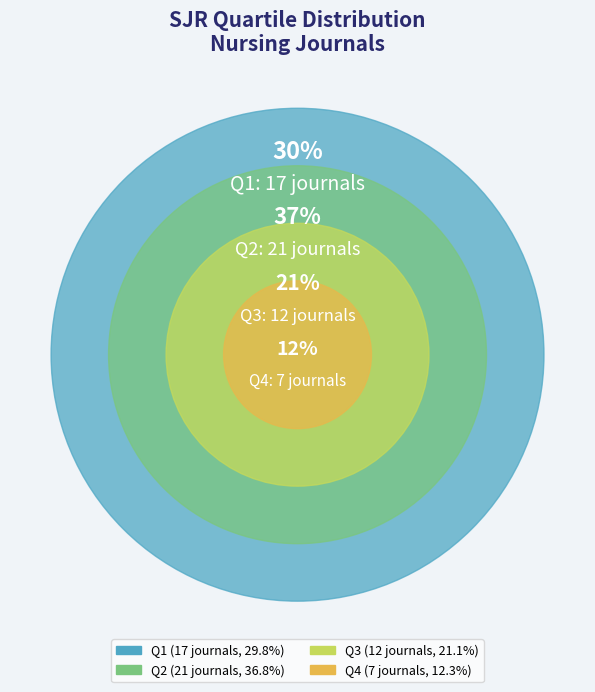

The Q1 slice represents 30% of the pie. True or false?

True